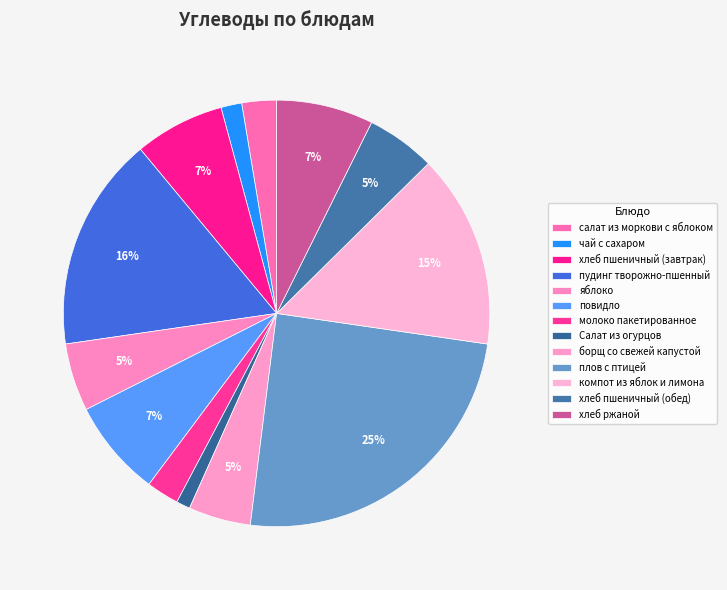

How many slices are in this pie chart?

13